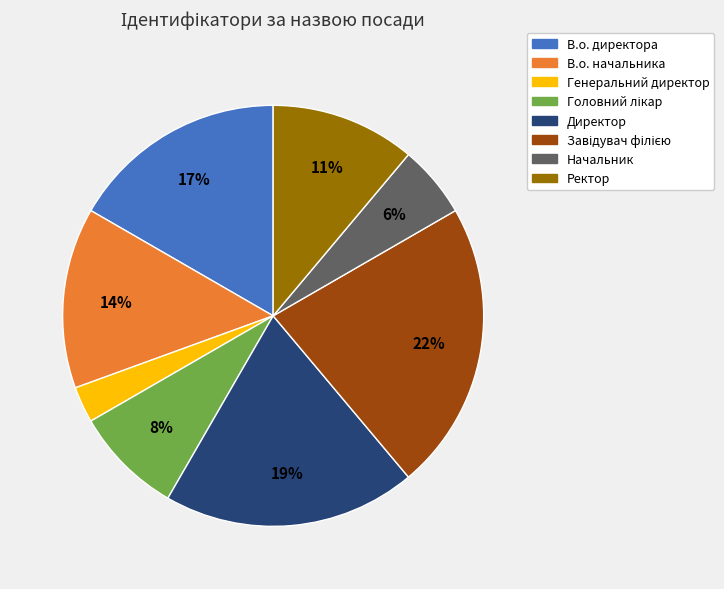

Do Ректор and Начальник together represent more than half of the pie?

No